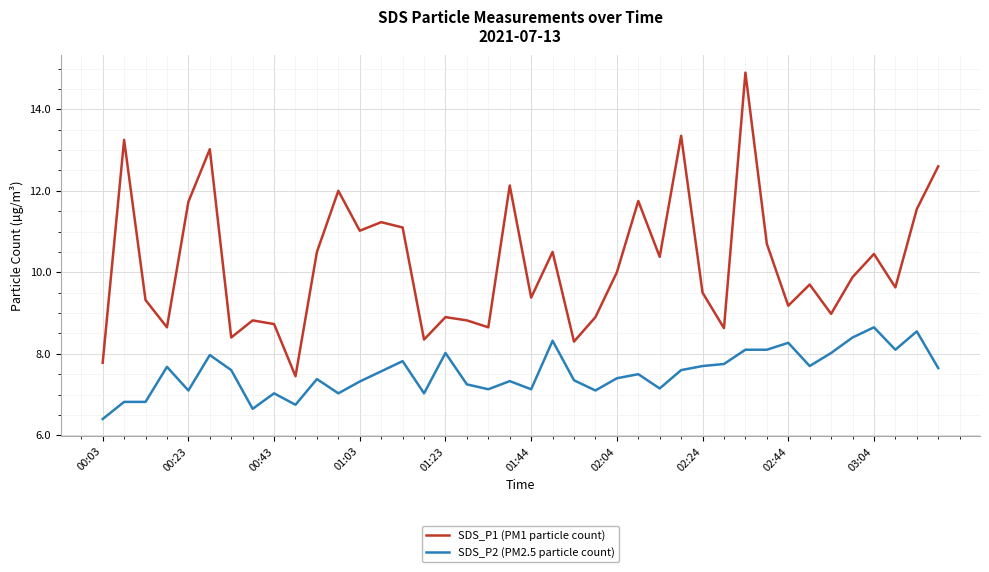

True or false: SDS_P2 (PM2.5 particle count) and SDS_P1 (PM1 particle count) cross at least once.

False